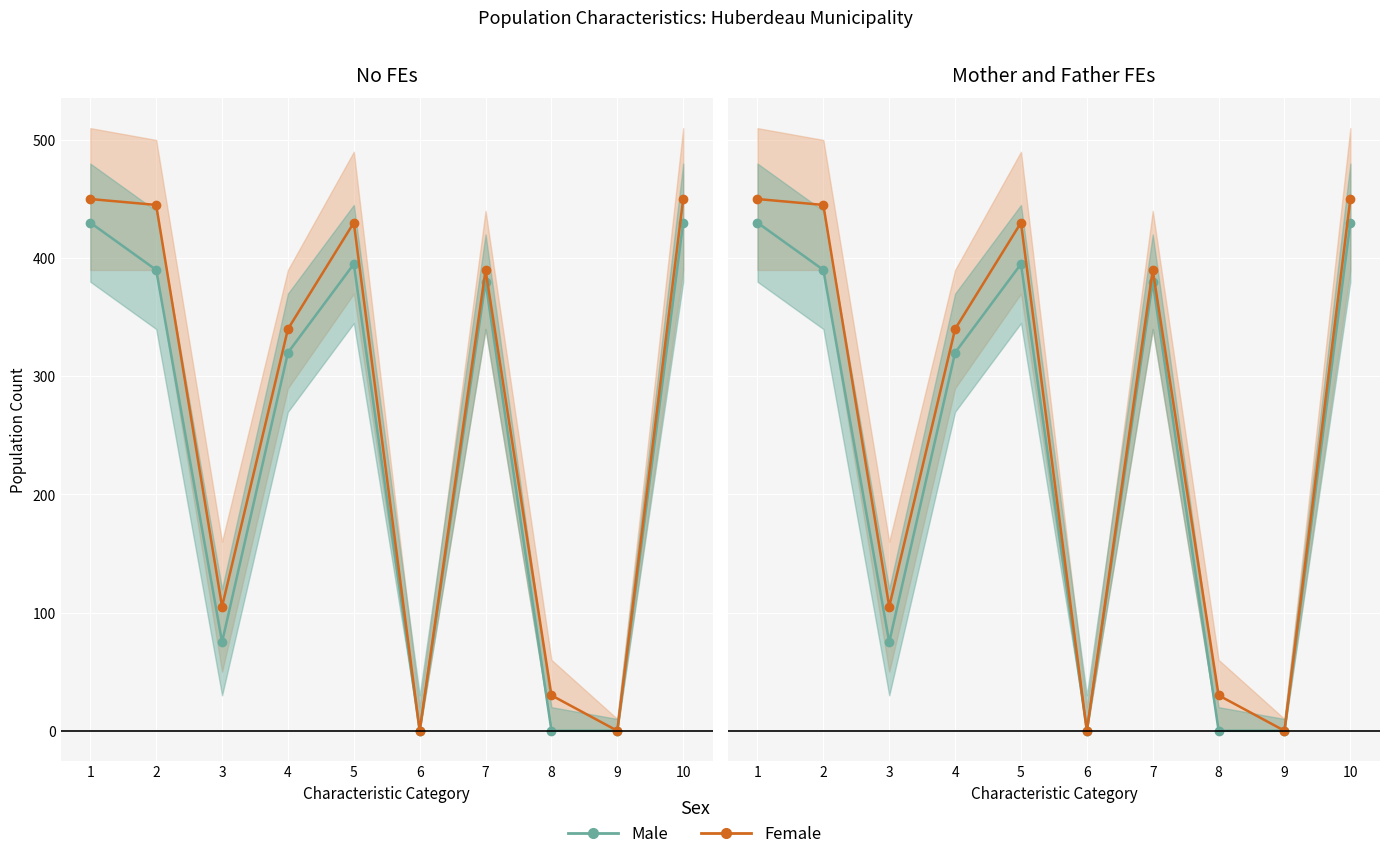

What is the average value of the Male series?

242